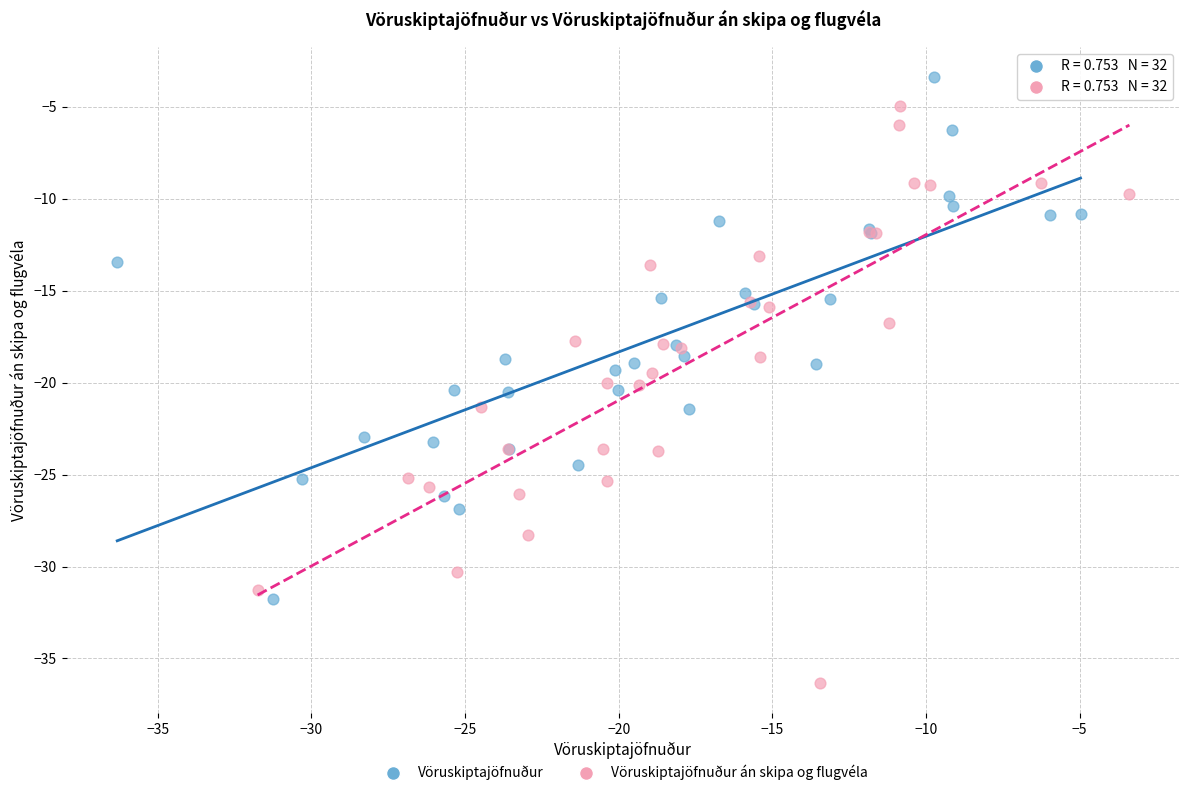

Which series has the largest Y range (max minus min)?

Vöruskiptajöfnuður án skipa og flugvéla